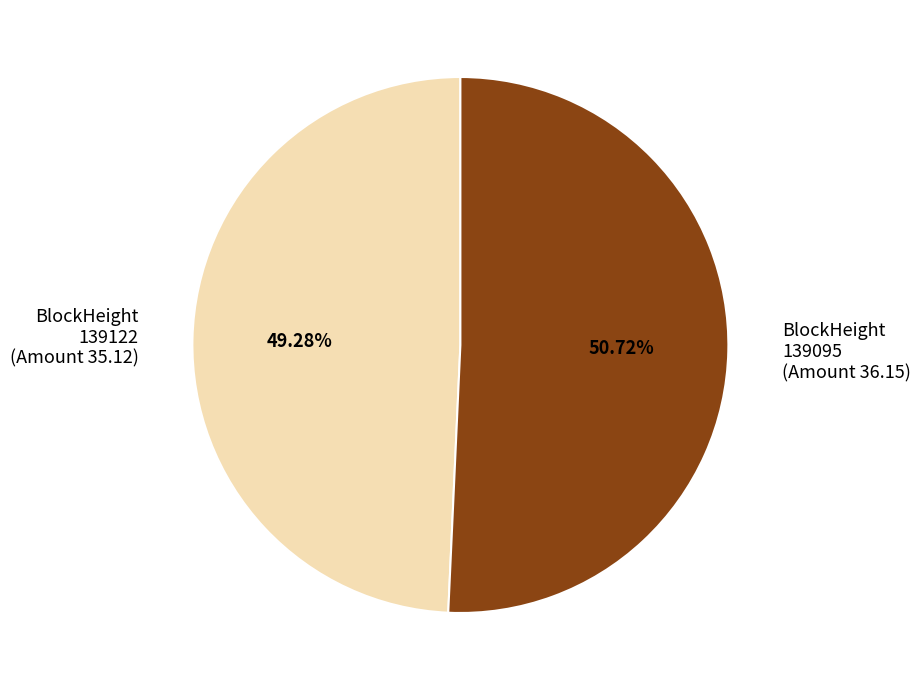

To the nearest percent, what is the difference between the largest and smallest slice percentages?

1%